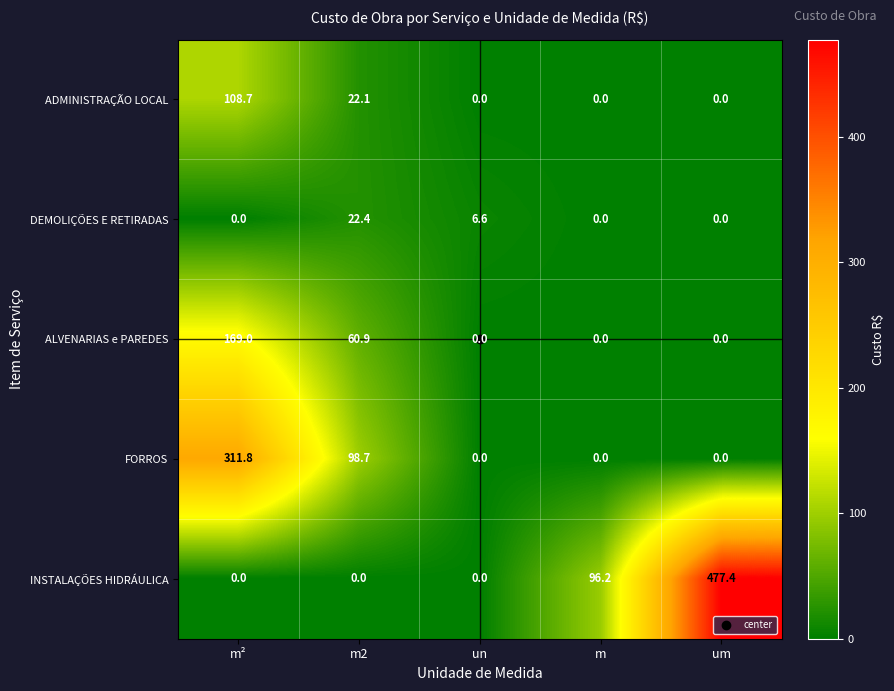

How many data points in INSTALAÇÕES HIDRÁULICA are above 0?

2